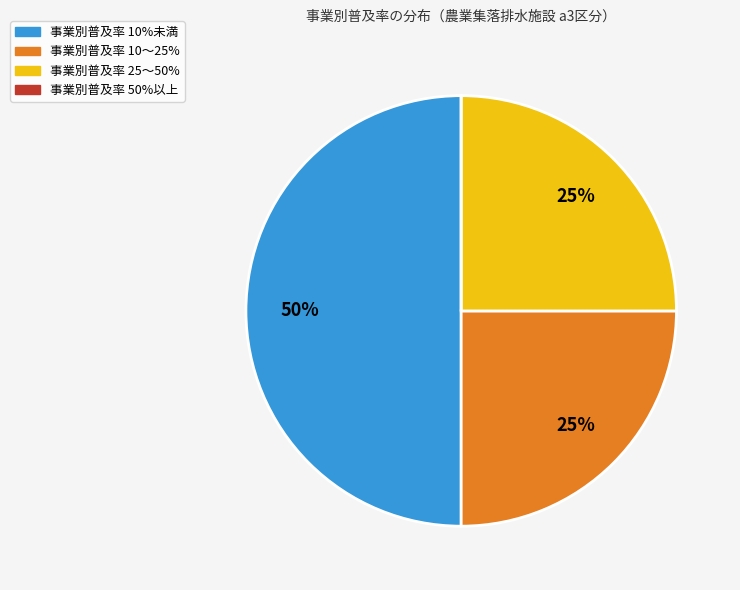

To the nearest percent, what is the difference between the largest and smallest slice percentages?

50%